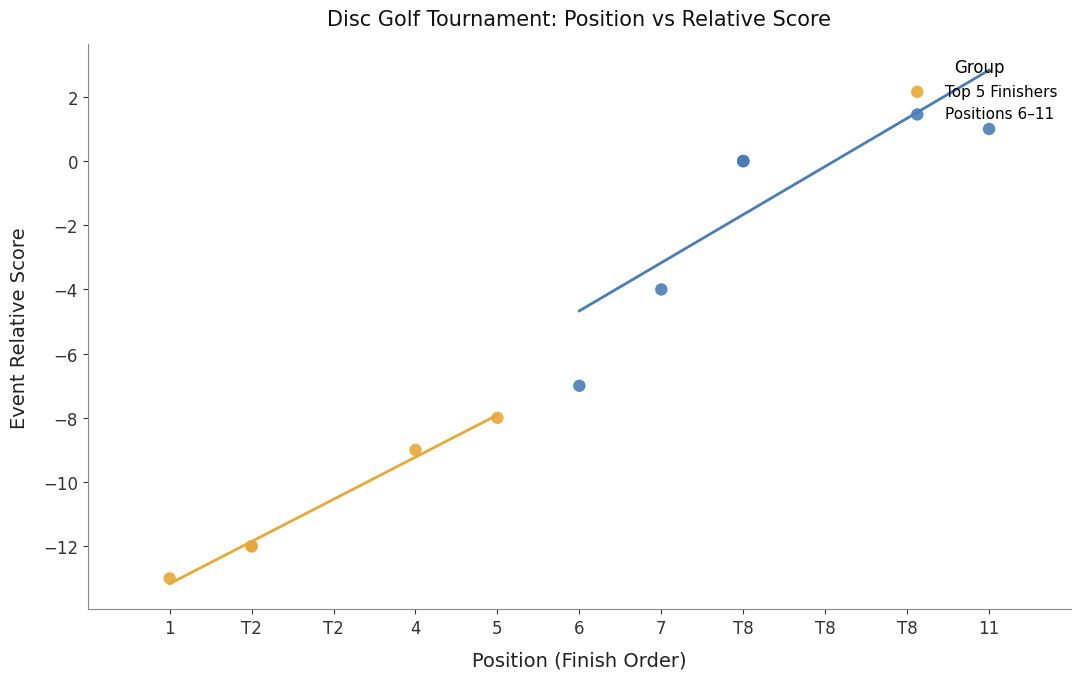

Which series contains the lowest Y value?

Top 5 Finishers